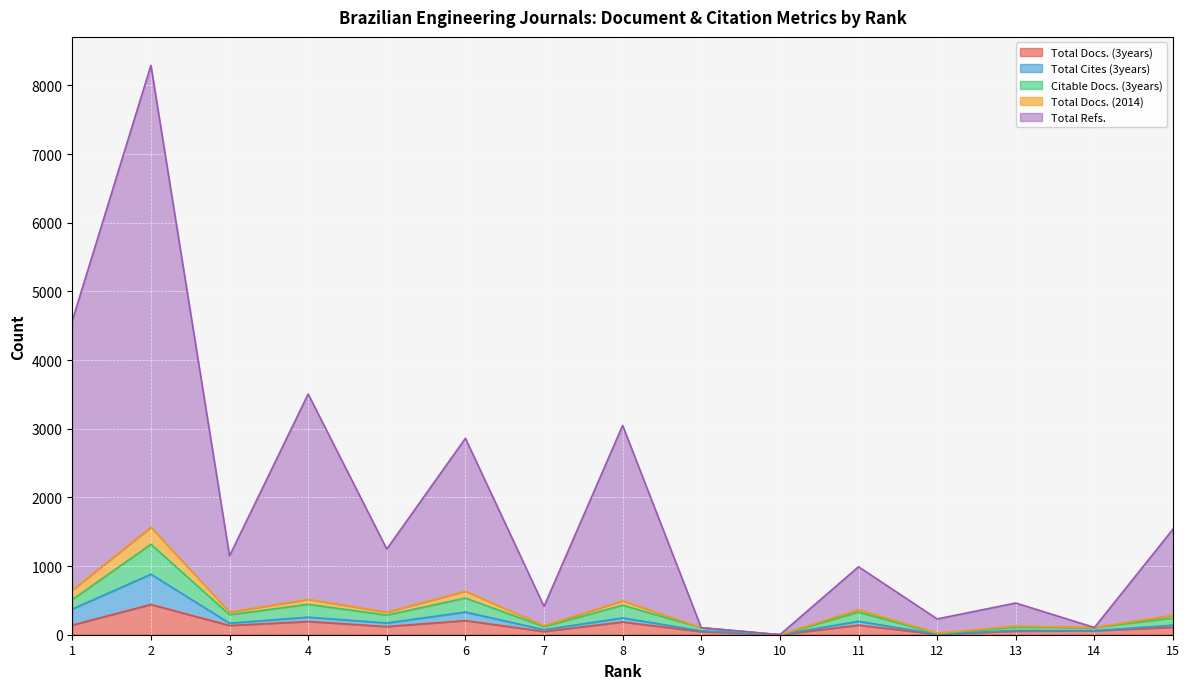

At which label is Citable Docs. (3years) closest to 658?

6